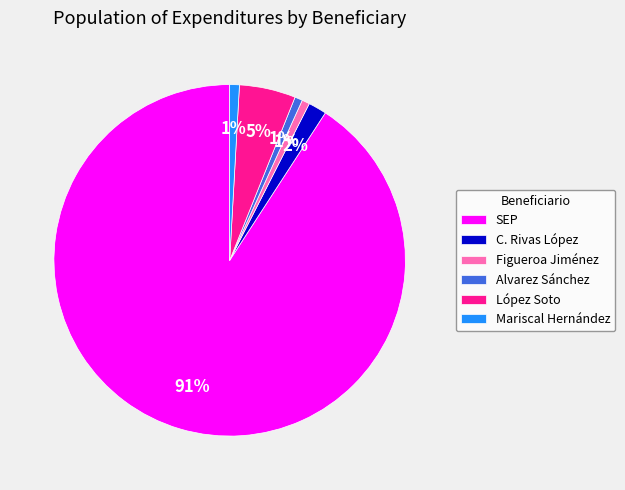

How many segments does this pie chart have?

6